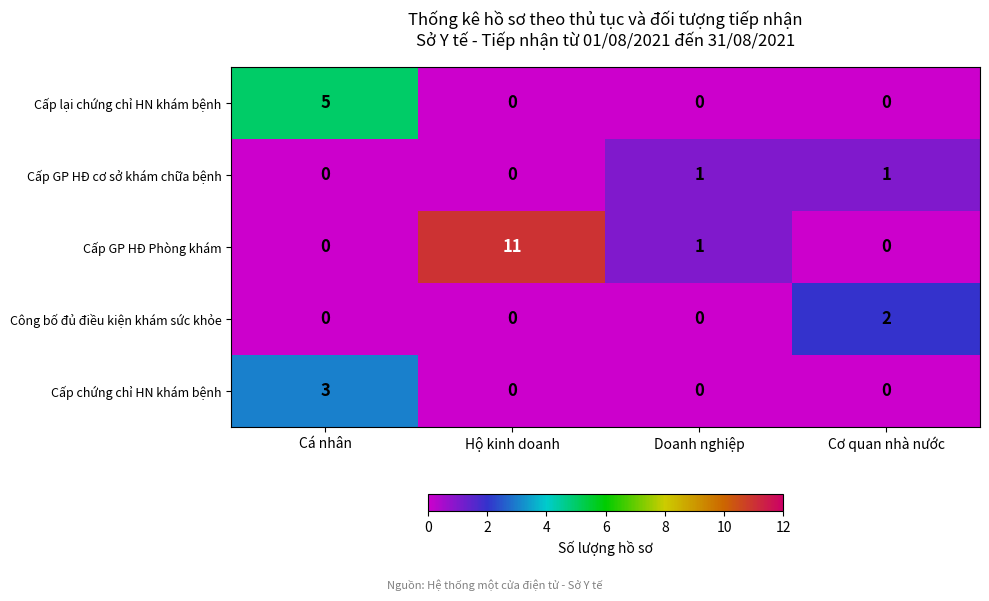

Reading left to right, list all the values displayed in this chart.

Cấp lại chứng chỉ HN khám bệnh: Cá nhân=5	Hộ kinh doanh=0	Doanh nghiệp=0	Cơ quan nhà nước=0
Cấp GP HĐ cơ sở khám chữa bệnh: Cá nhân=0	Hộ kinh doanh=0	Doanh nghiệp=1	Cơ quan nhà nước=1
Cấp GP HĐ Phòng khám: Cá nhân=0	Hộ kinh doanh=11	Doanh nghiệp=1	Cơ quan nhà nước=0
Công bố đủ điều kiện khám sức khỏe: Cá nhân=0	Hộ kinh doanh=0	Doanh nghiệp=0	Cơ quan nhà nước=2
Cấp chứng chỉ HN khám bệnh: Cá nhân=3	Hộ kinh doanh=0	Doanh nghiệp=0	Cơ quan nhà nước=0